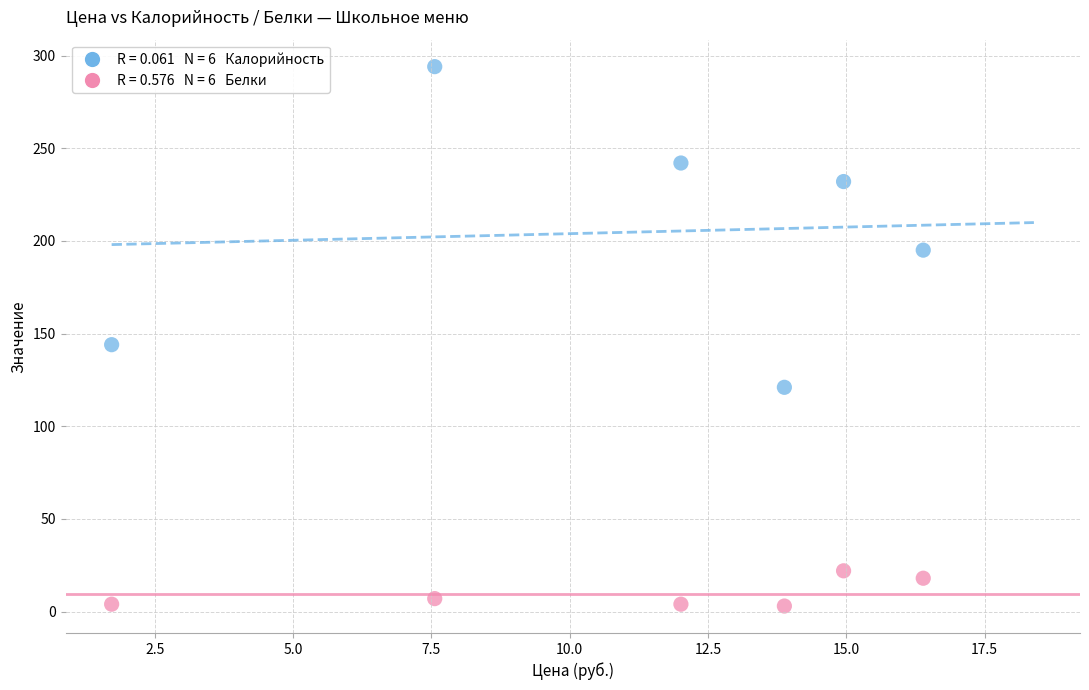

Across all data points, what is the range of Y values (max minus min)?

291